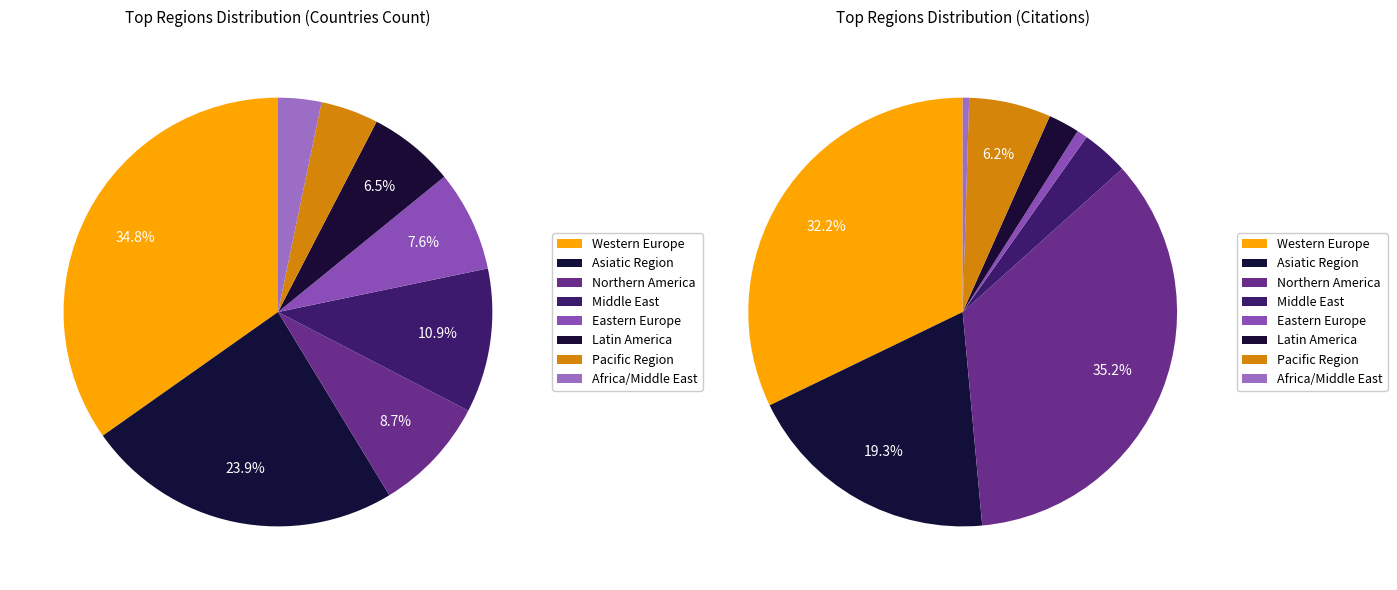

What is the change in value from Eastern Europe to Latin America?

-1